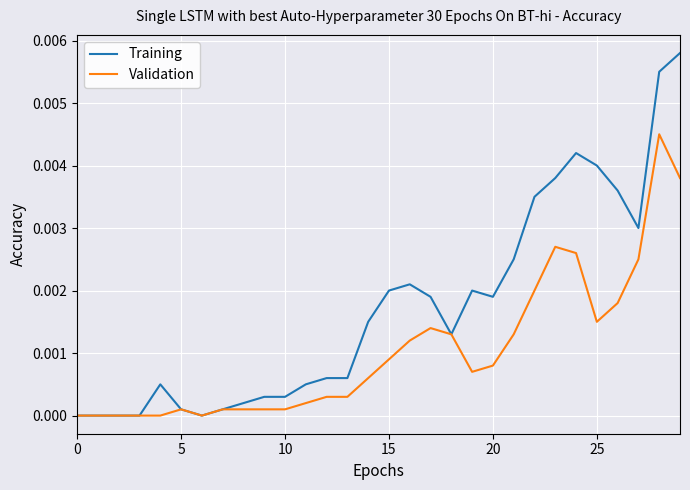

Which series has the largest total across all categories?

Training